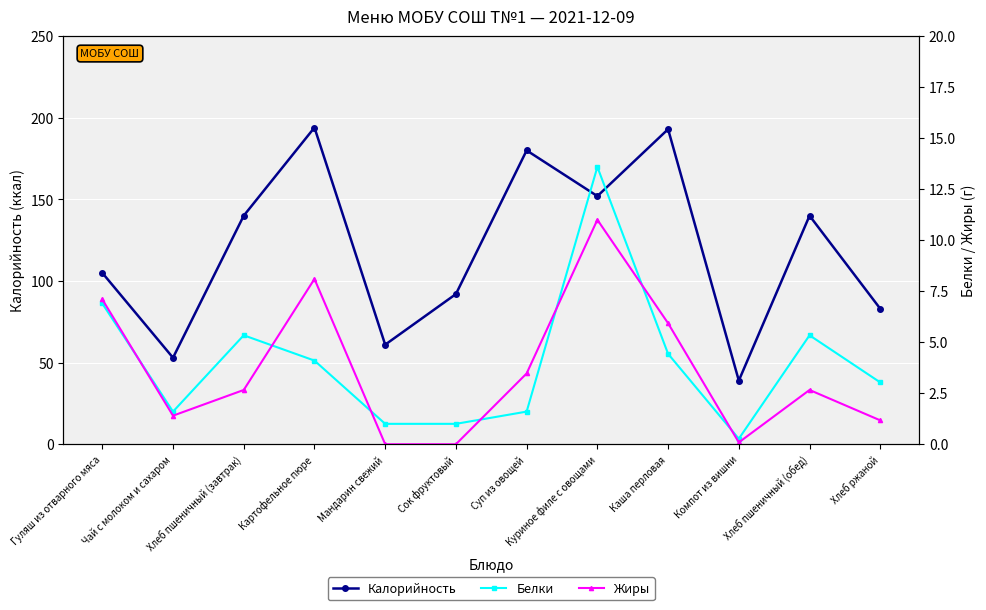

Where does the Калорийность series first go above 140?

Картофельное пюре